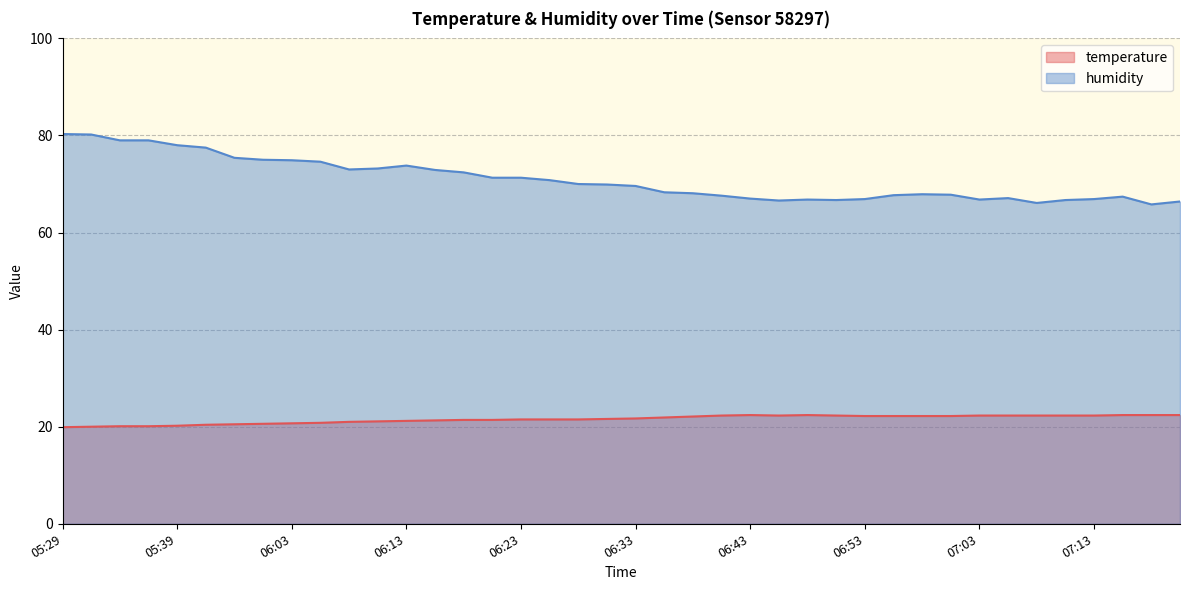

True or false: humidity and temperature cross at least once.

False